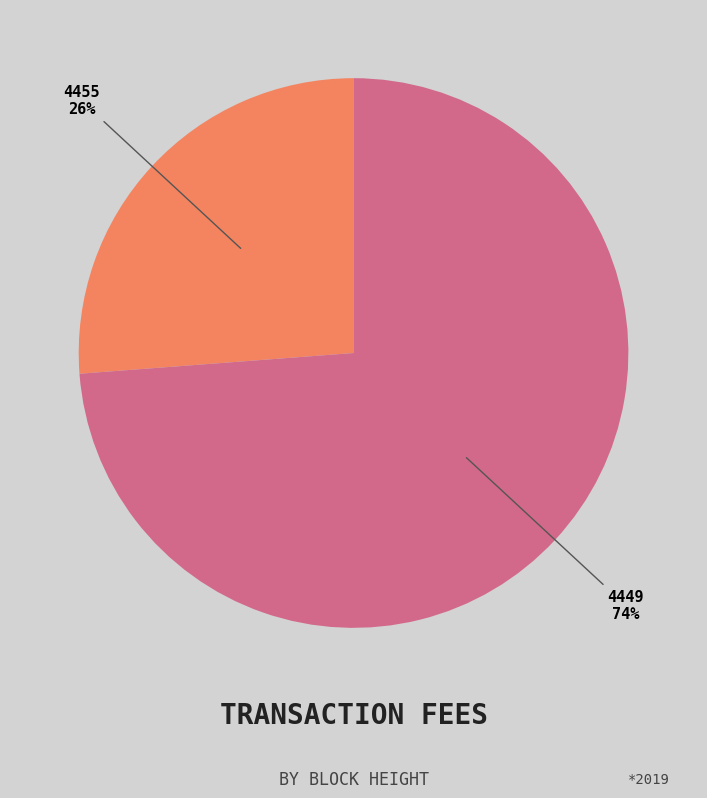

To the nearest percent, what is the difference between the largest and smallest slice percentages?

48%